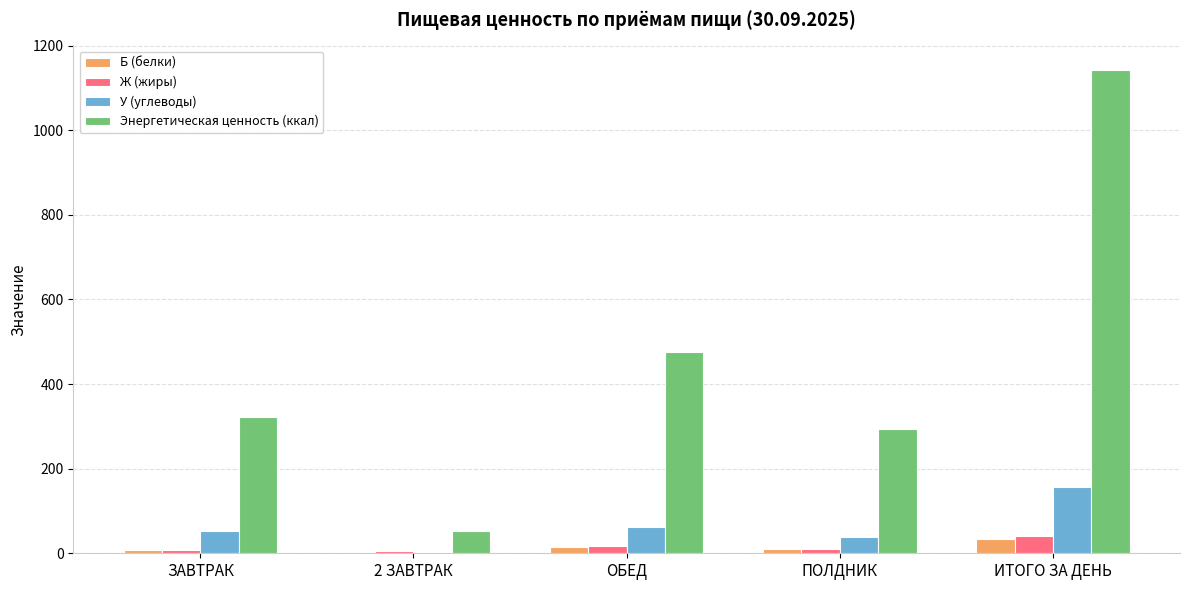

Where is Энергетическая ценность (ккал) nearest to the value 598?

ОБЕД